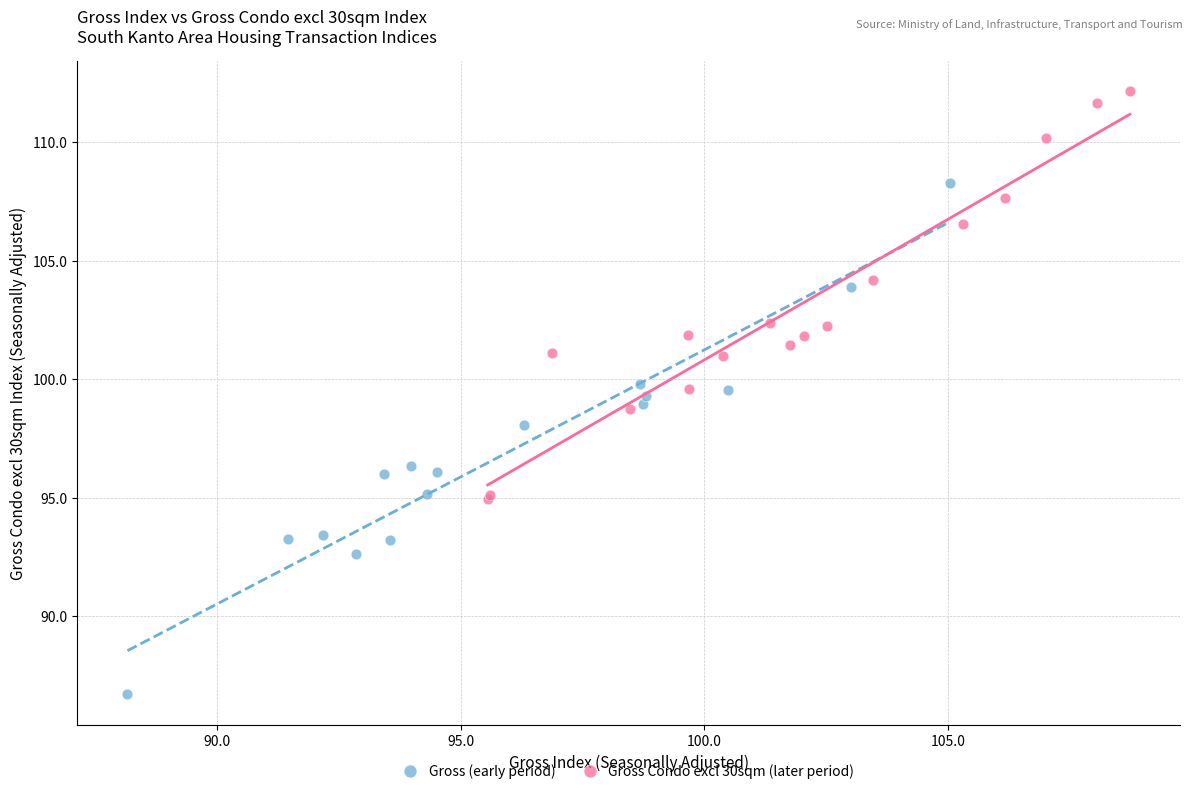

Which series contains the lowest Y value?

Gross (early period)